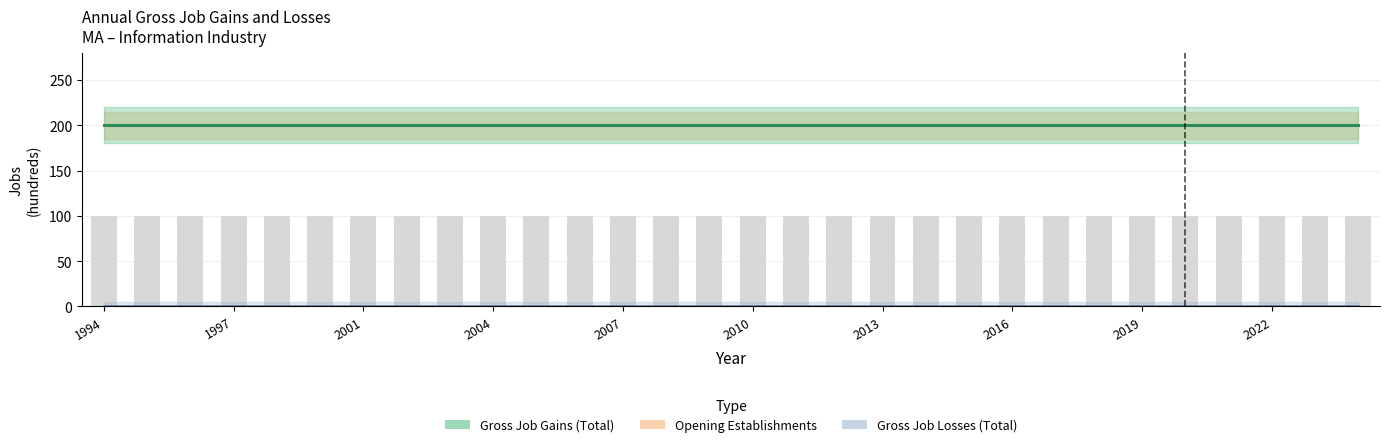

Are the bars horizontal?

No